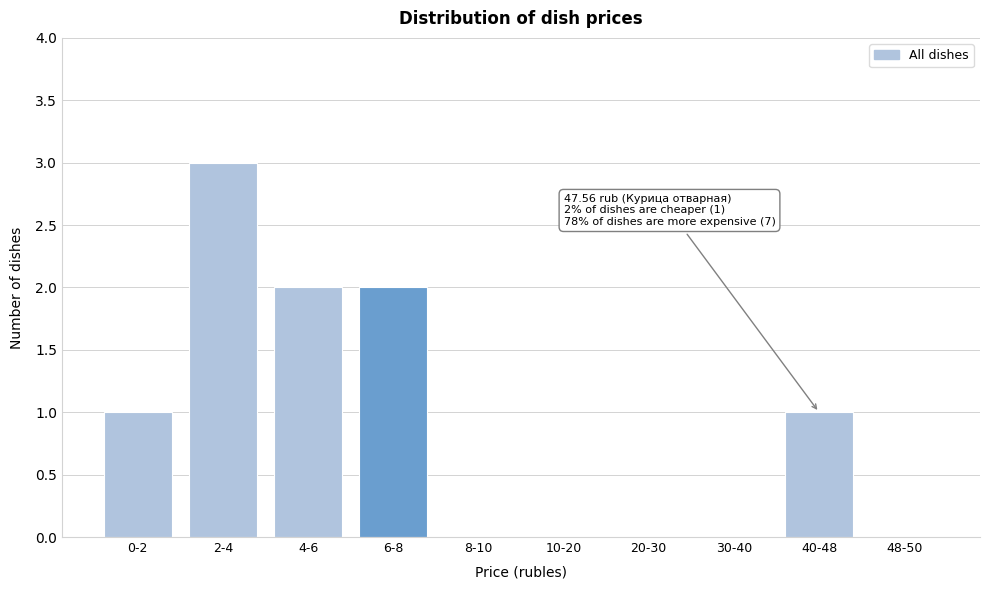

Reading left to right, extract all data points from this chart.

0-2=1	2-4=3	4-6=2	6-8=2	8-10=0	10-20=0	20-30=0	30-40=0	40-48=1	48-50=0